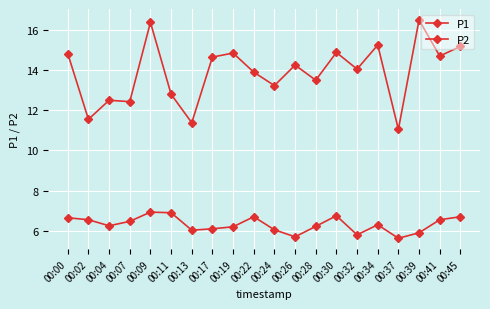

Count the number of data series in this chart.

2